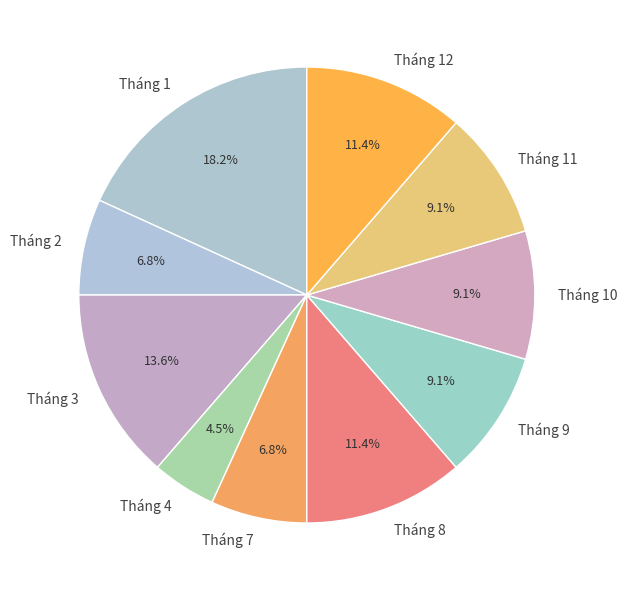

How many slices are in this pie chart?

10